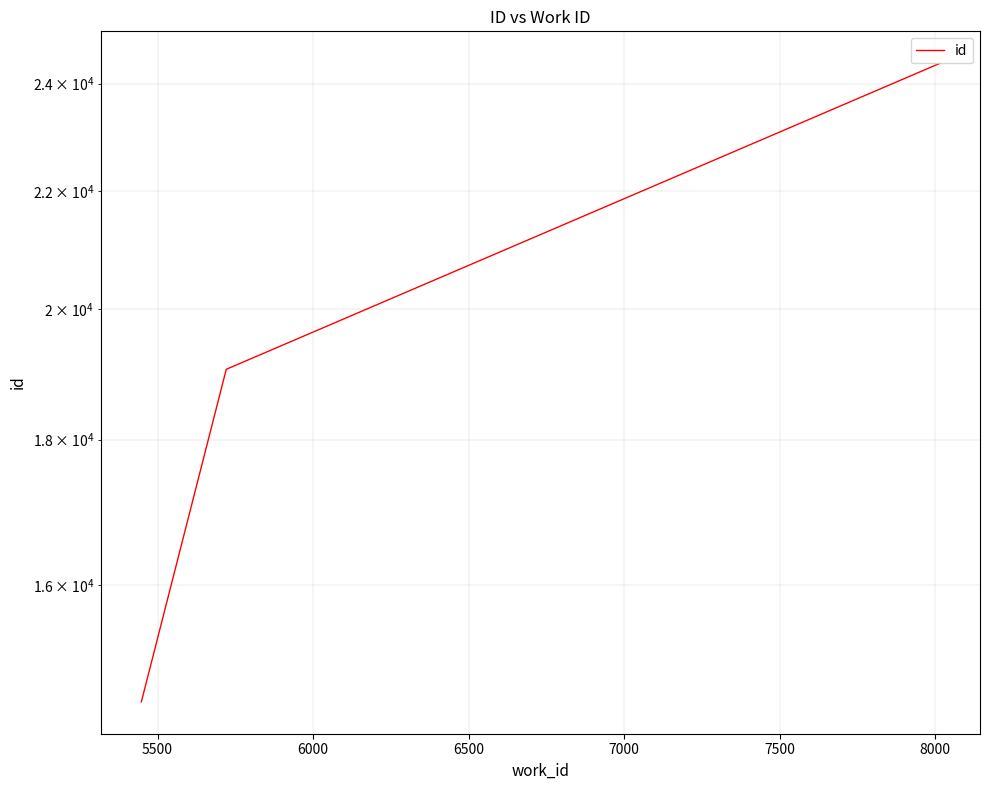

How many lines are shown in the chart?

1